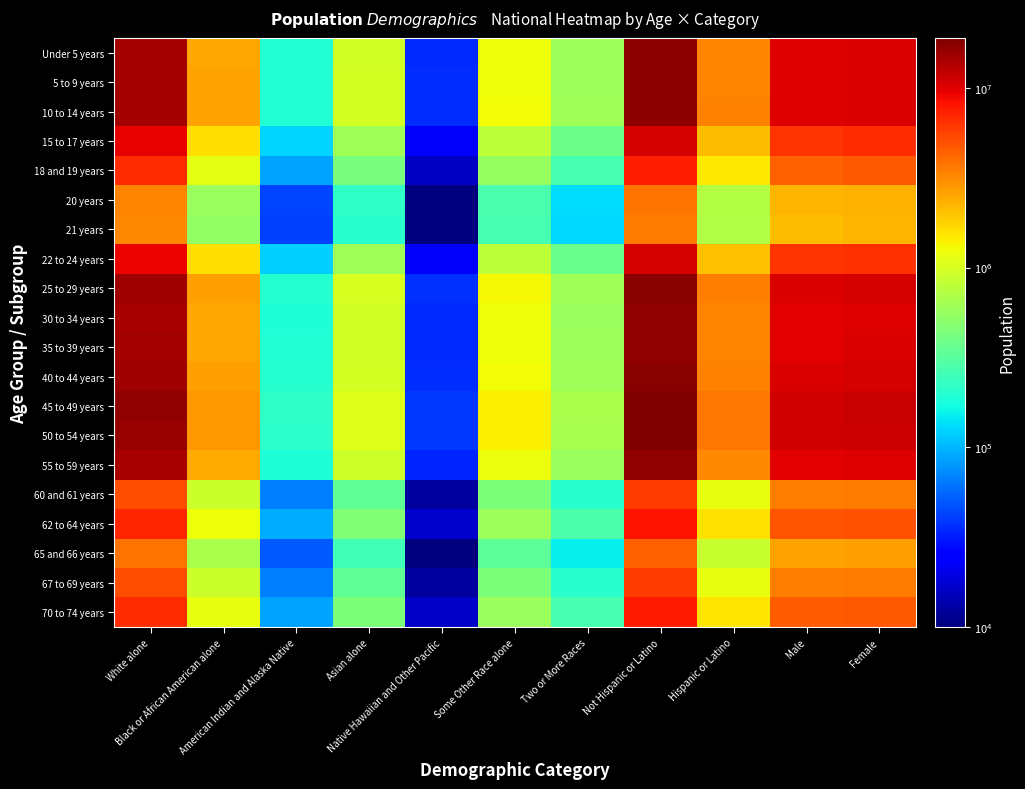

At which category is the sum across all series the highest?

Not Hispanic or Latino